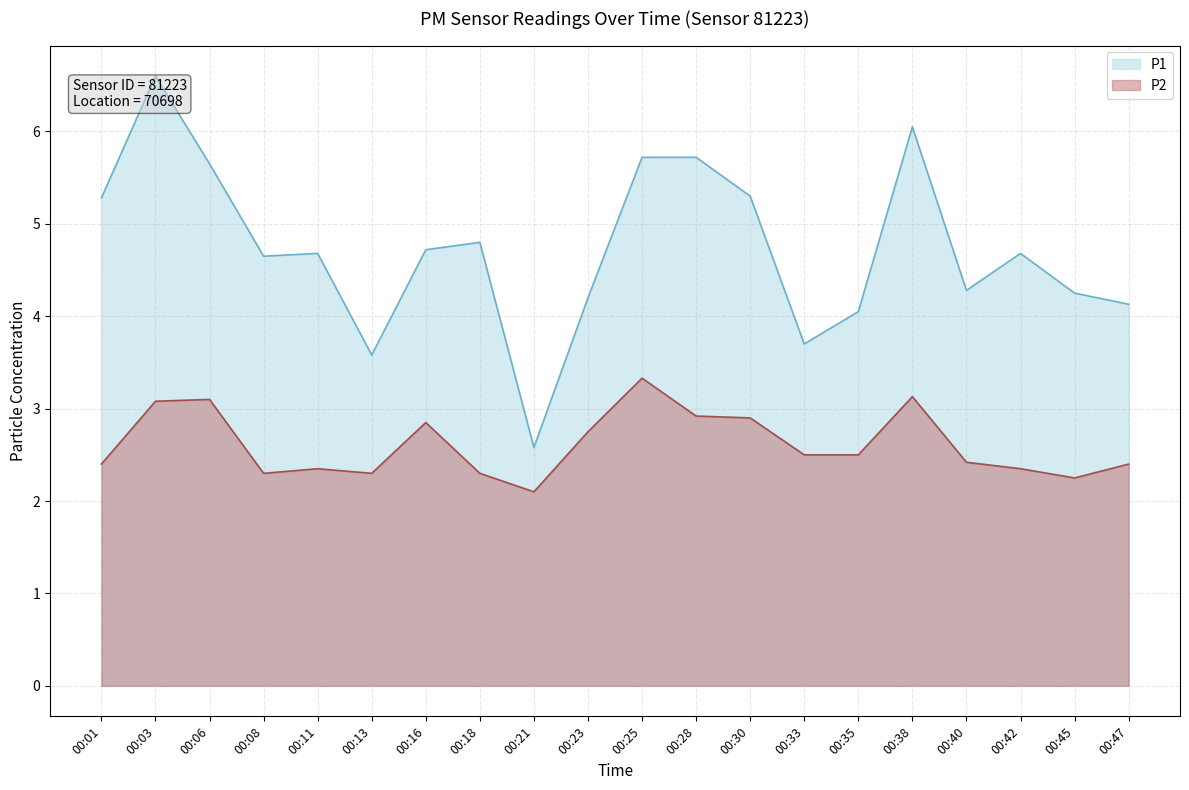

What is the average value of the P2 series?

2.6